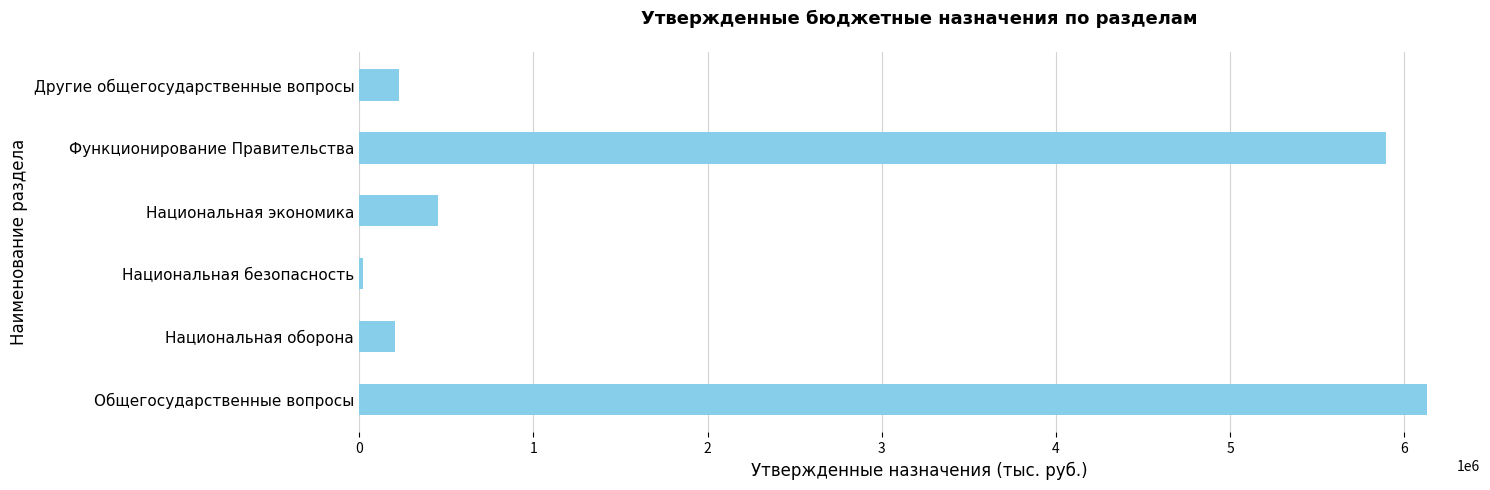

Between Функционирование Правительства and Национальная экономика, which is larger?

Функционирование Правительства